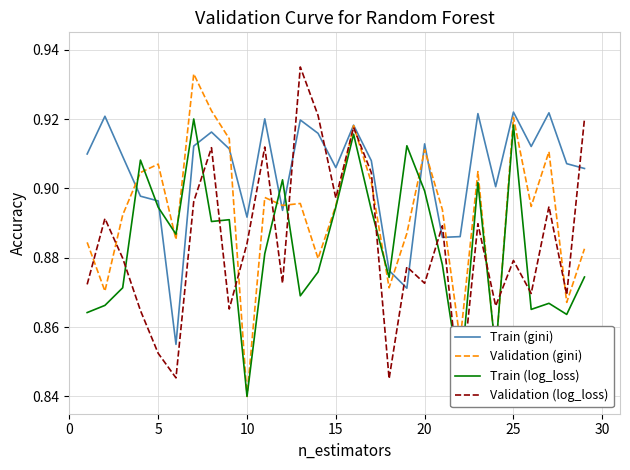

At which label is Train (log_loss) closest to 0?

10